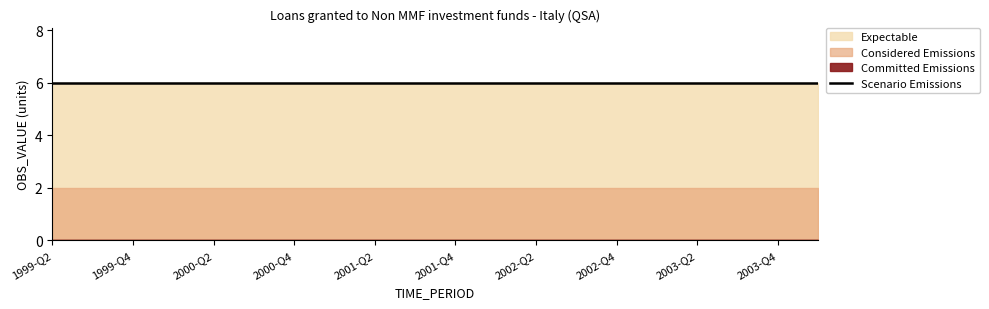

The Considered Emissions series shows 1 at 2002-Q1. True or false?

False